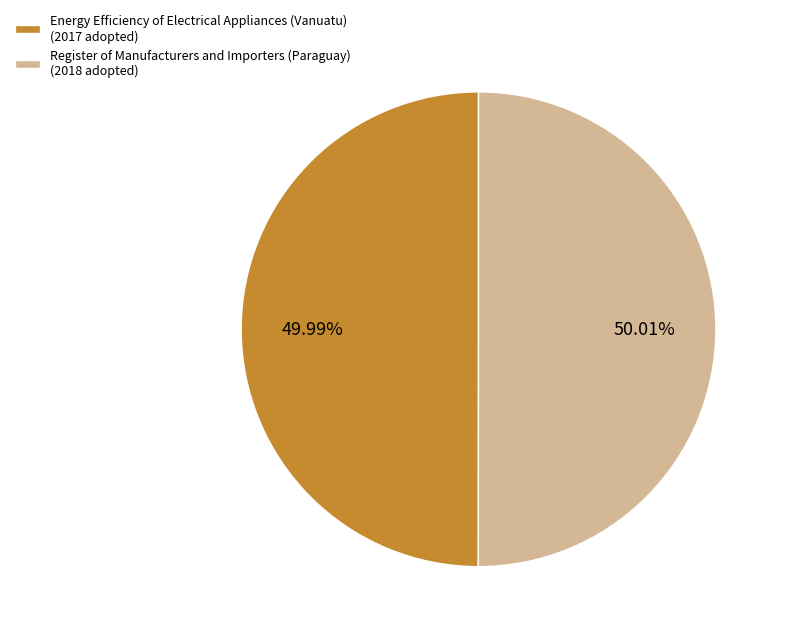

Combined, do Energy Efficiency of Electrical Appliances (Vanuatu) (2017 adopted) and Register of Manufacturers and Importers (Paraguay) (2018 adopted) account for over 50%?

Yes